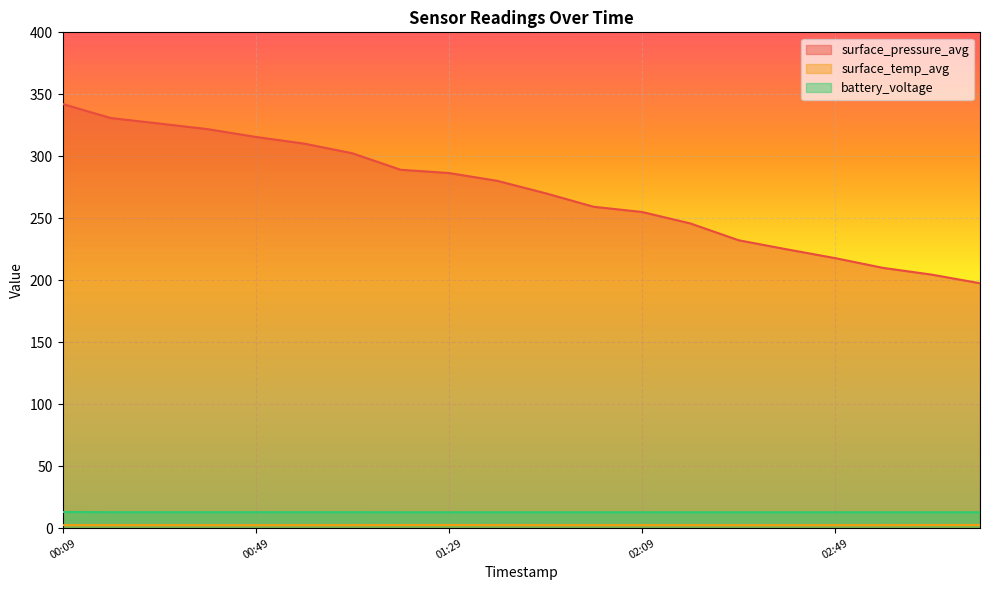

The value of surface_temp_avg at 00:59 is 2.4. True or false?

True